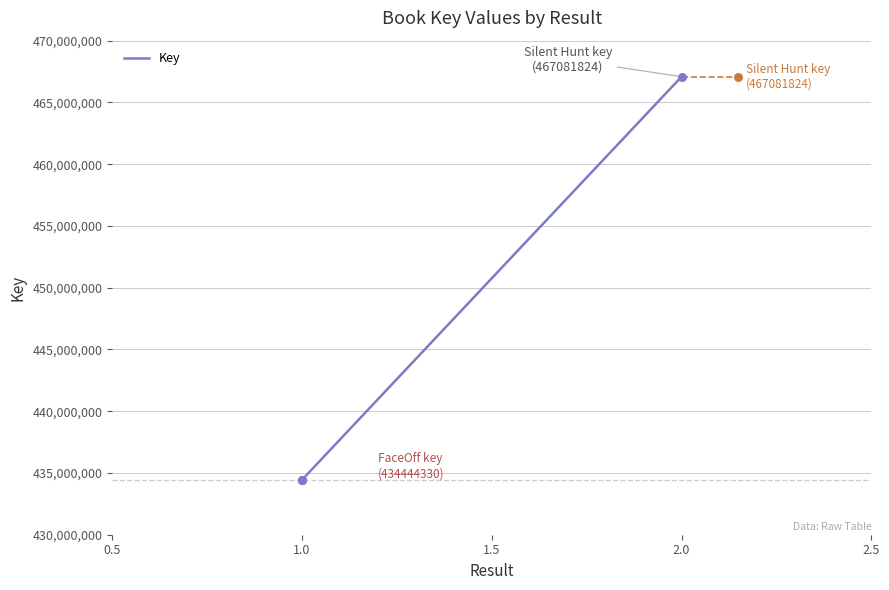

What is the ratio of the value at 2.0 to the value at 1.0?

1.1